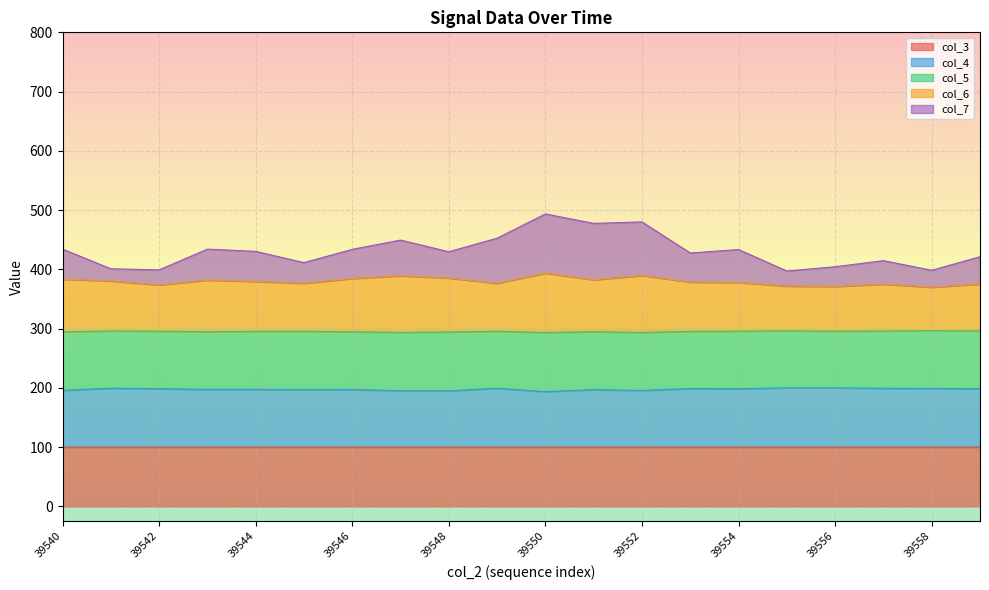

How many values in the col_6 series are below 379?

10